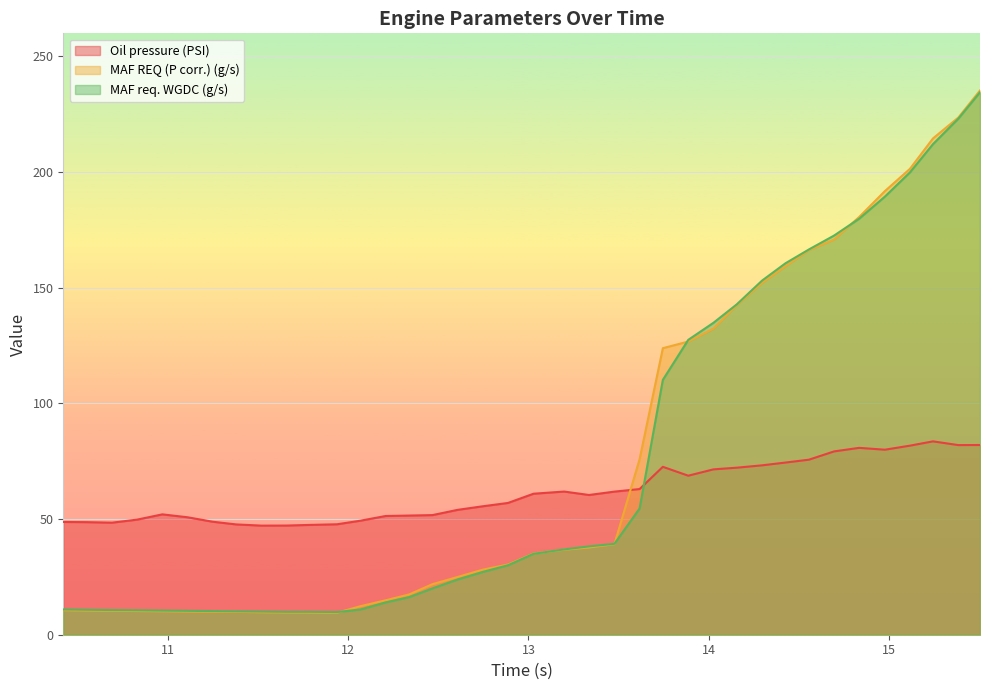

True or false: MAF REQ (P corr.) (g/s) has more than 1 points higher than both neighbors.

False